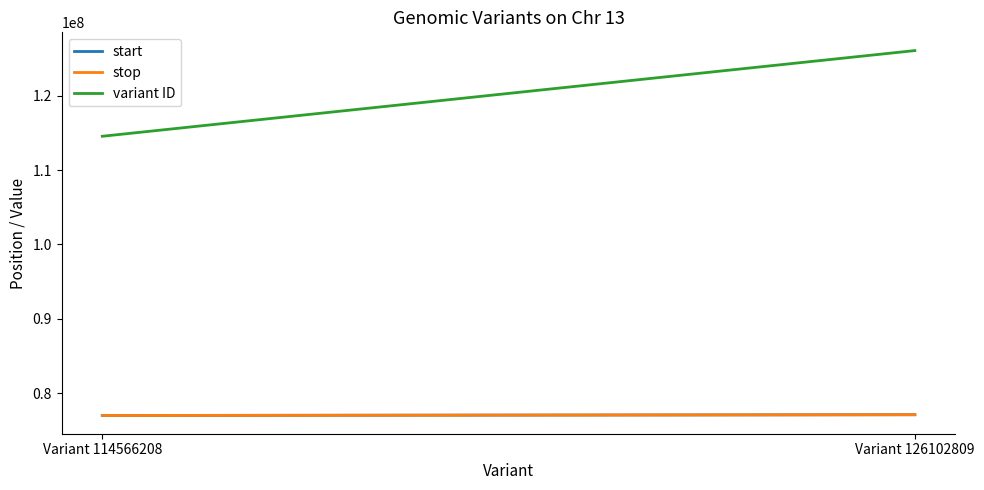

Which series changed the most between Variant 114566208 and Variant 126102809?

variant ID